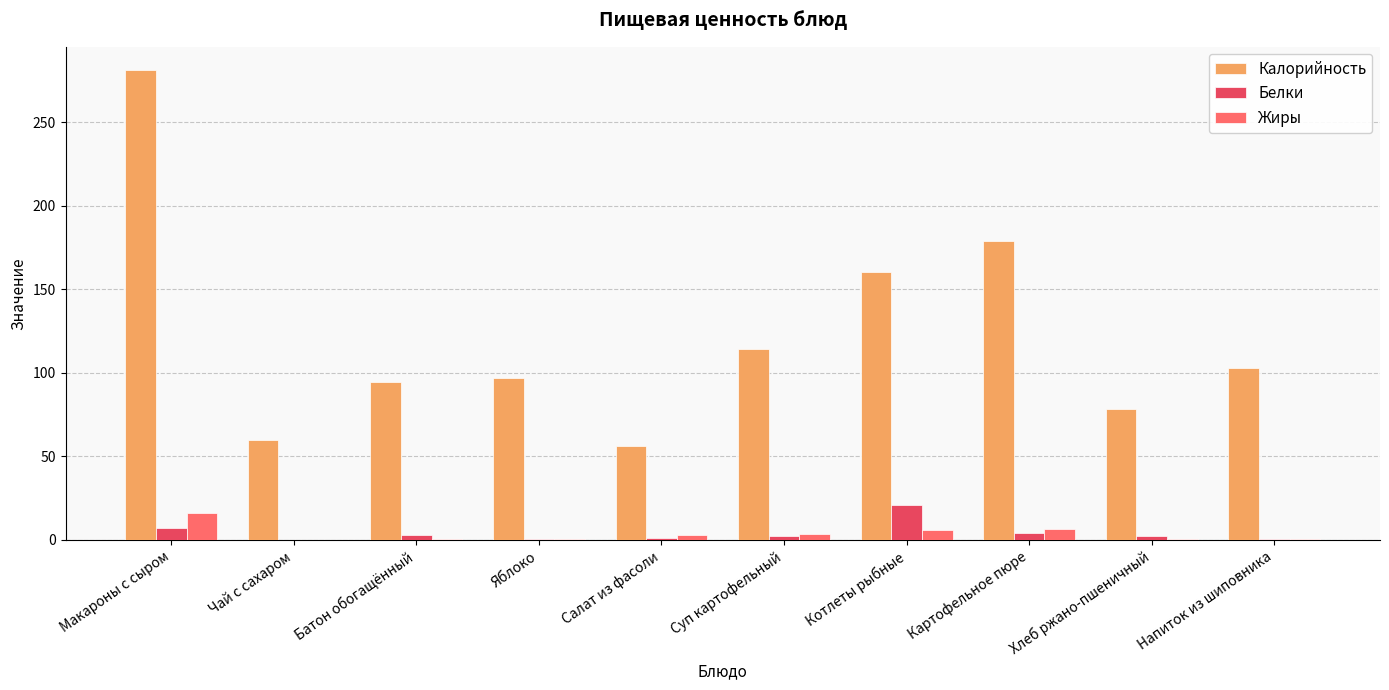

Read the Калорийность value at Чай с сахаром.

60.0